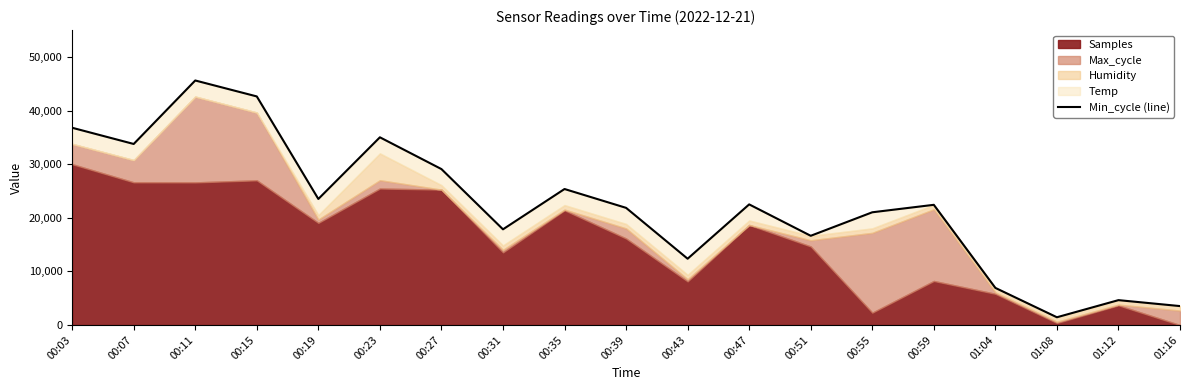

The chart shows a value of 35007.5 at 00:23. True or false?

True